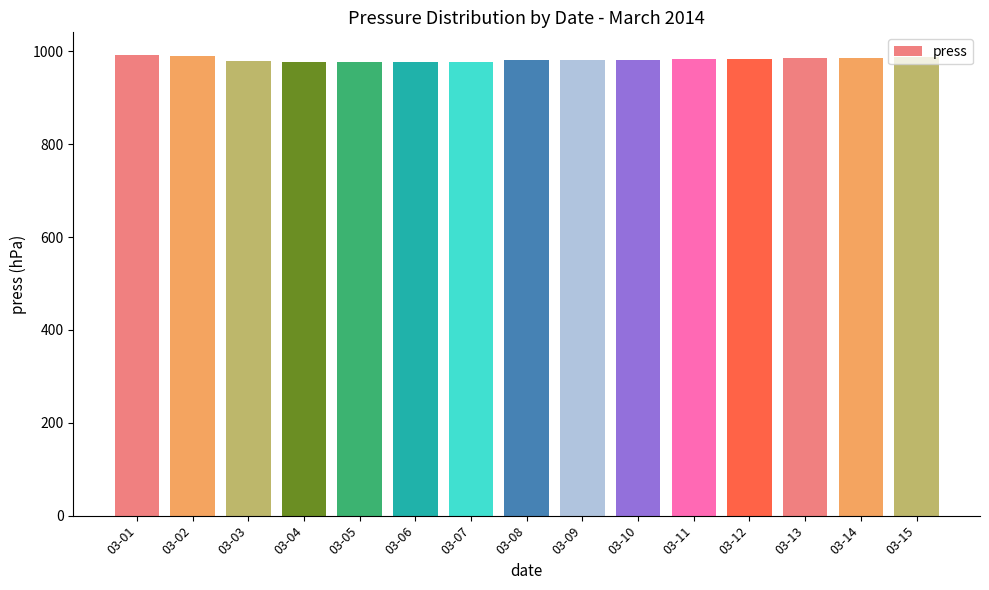

The chart shows a value of 986.0 at 03-14. True or false?

True